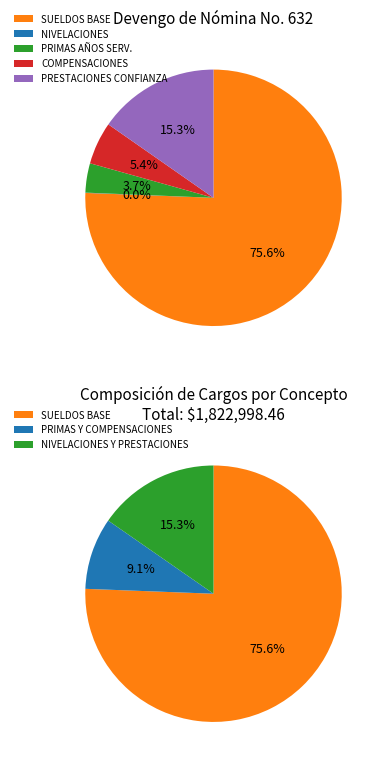

Is there a majority slice in this chart?

Yes